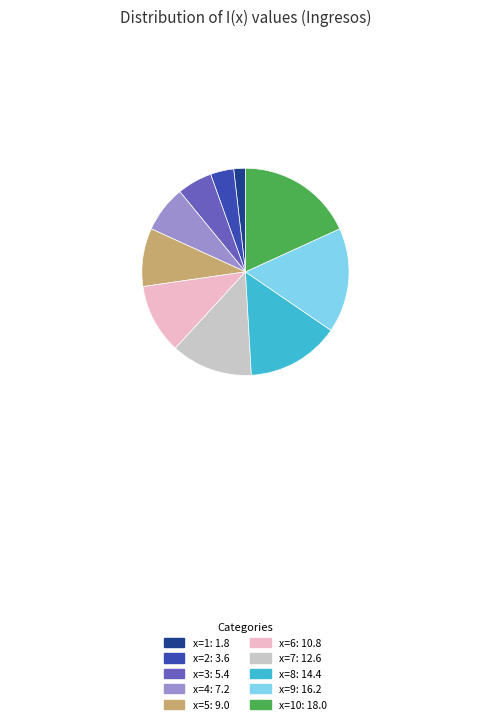

Is there any slice that represents more than half of the pie?

No